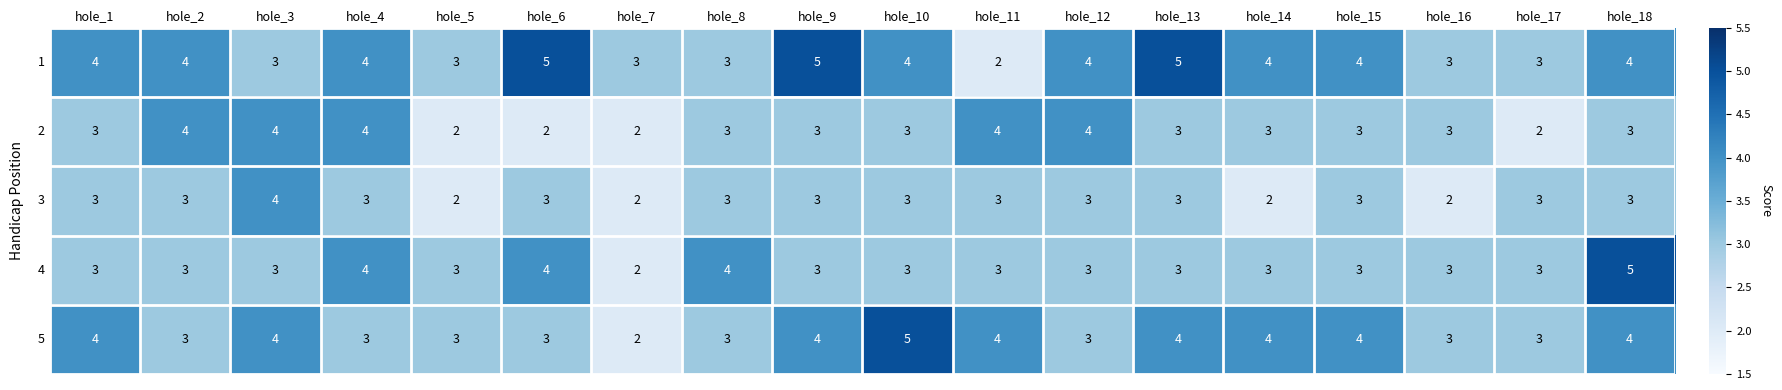

What is the sum of all 3 values?

51